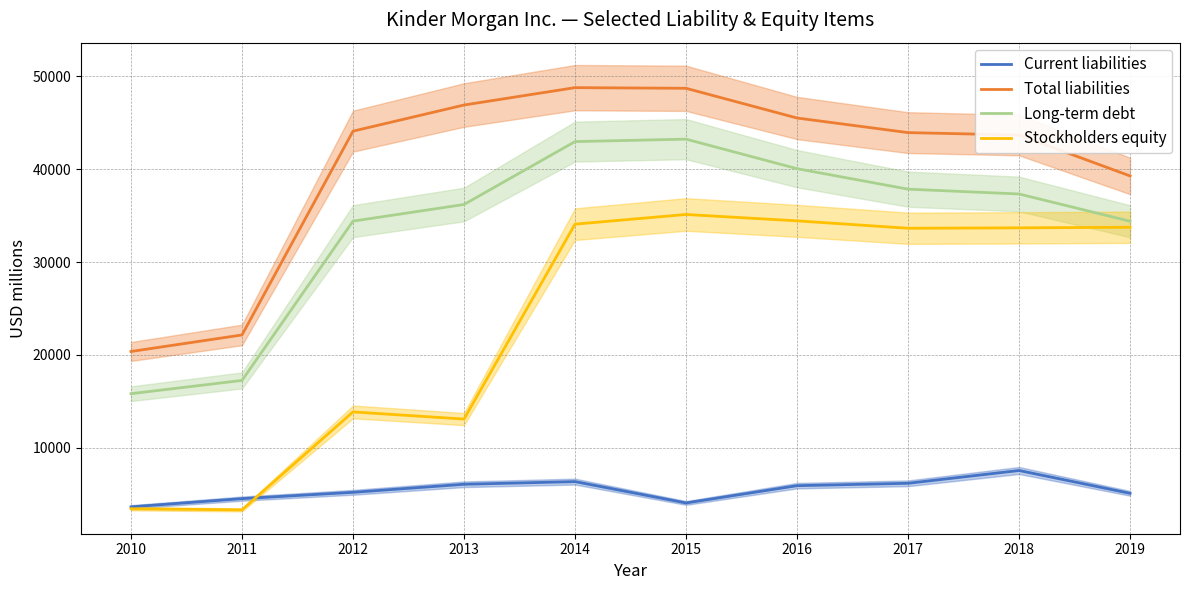

Reading right to left, what are all the values shown in this chart?

Current liabilities: 2019=5100	2018=7557	2017=6181	2016=5924	2015=4065	2014=6362	2013=6075	2012=5209	2011=4529	2010=3644
Total liabilities: 2019=39268	2018=43669	2017=43931	2016=45503	2015=48701	2014=48772	2013=46900	2012=44086	2011=22149	2010=20369
Long-term debt: 2019=34392	2018=37324	2017=37843	2016=40050	2015=43227	2014=42963	2013=36193	2012=34401	2011=17255	2010=15826
Stockholders equity: 2019=33742	2018=33678	2017=33636	2016=34431	2015=35119	2014=34076	2013=13093	2012=13865	2011=3321	2010=3439